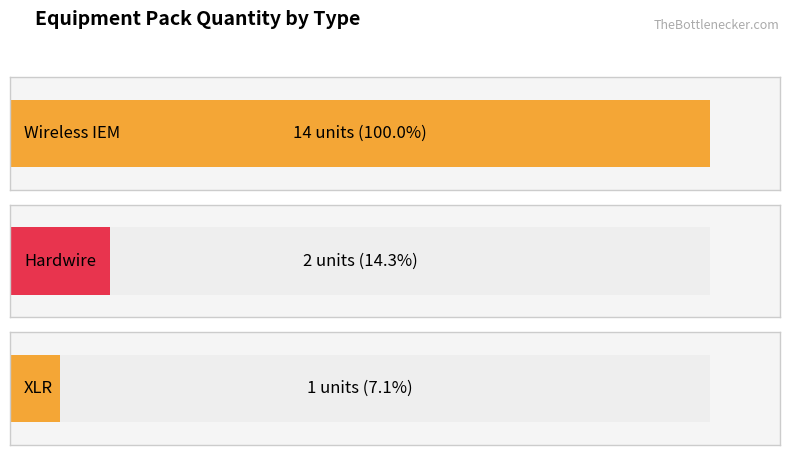

Does the chart contain any negative values?

No